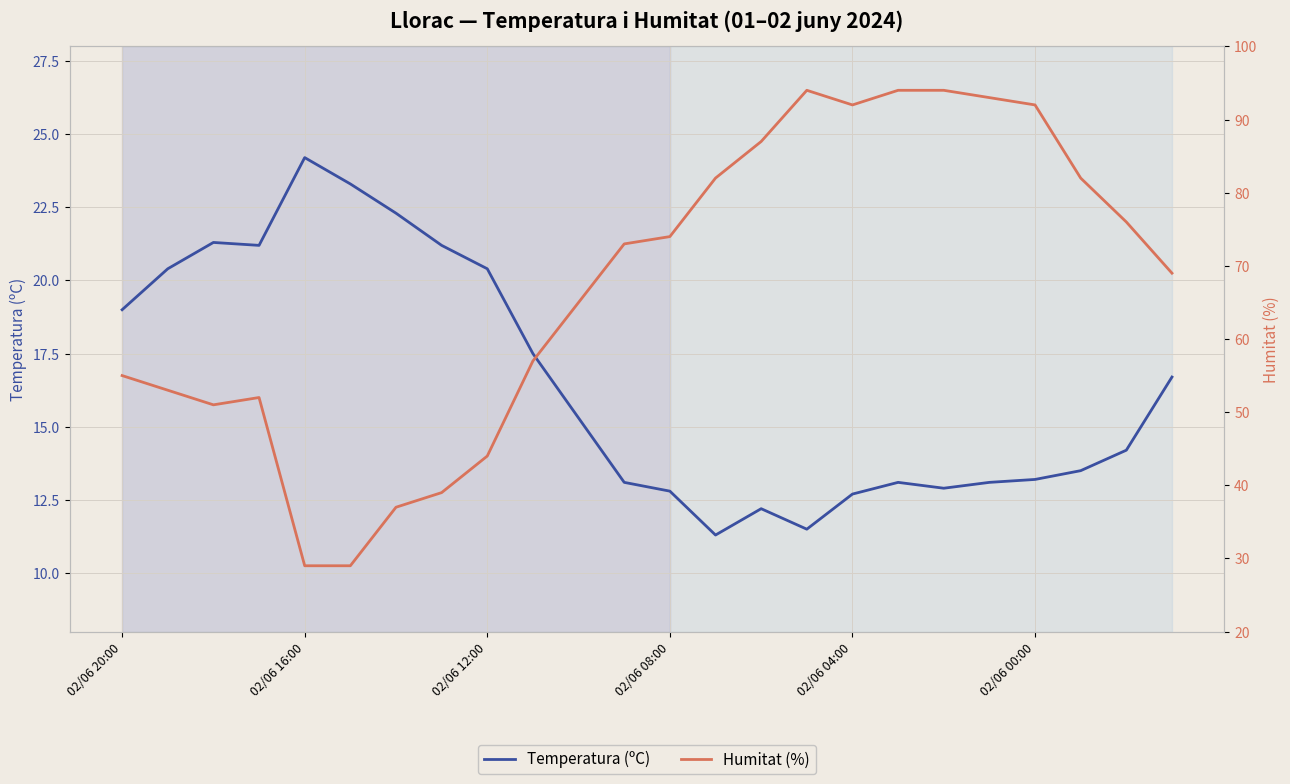

What is the difference between the second highest and minimum values in the Humitat (%) series?

65.0